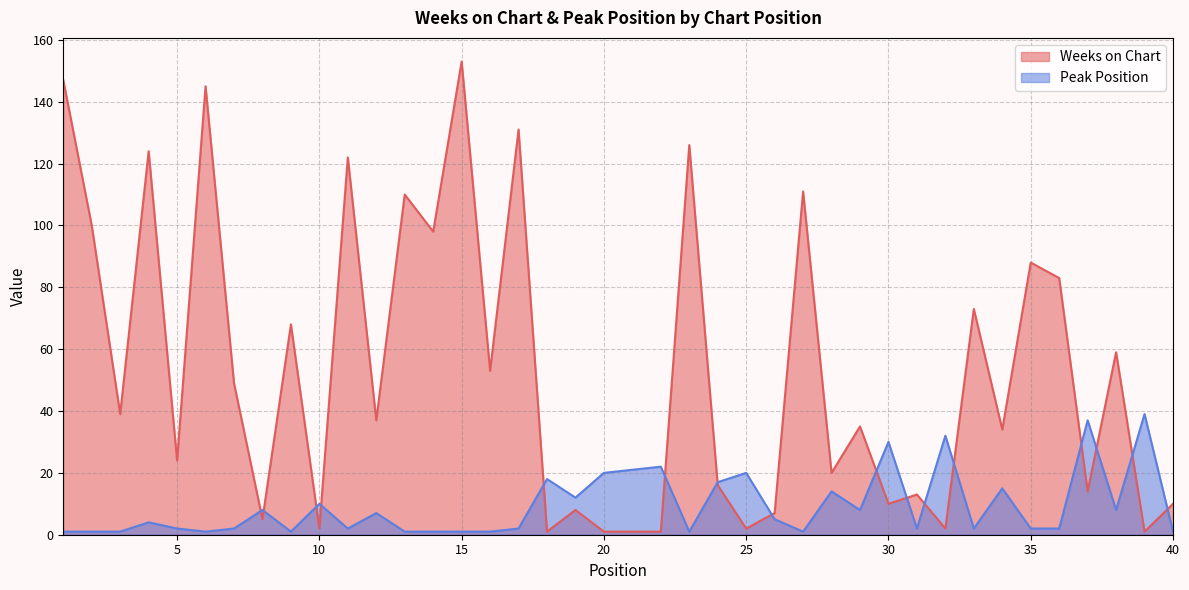

What is the difference between the maximum and second lowest values in the Peak Position series?

38